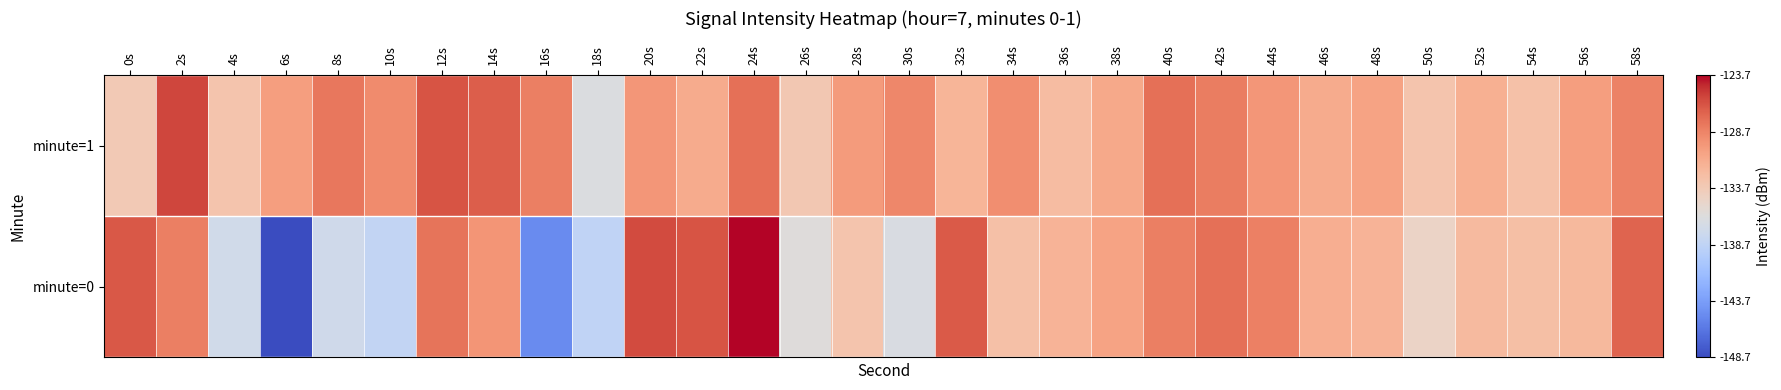

Reading right to left, transcribe all the data shown in this chart.

minute=0: 58s=0.9	56s=0.7	54s=0.6	52s=0.7	50s=0.6	48s=0.7	46s=0.7	44s=0.8	42s=0.8	40s=0.8	38s=0.7	36s=0.7	34s=0.6	32s=0.9	30s=0.5	28s=0.6	26s=0.5	24s=1.0	22s=0.9	20s=0.9	18s=0.4	16s=0.2	14s=0.8	12s=0.8	10s=0.4	8s=0.5	6s=0.0	4s=0.5	2s=0.8	0s=0.9
minute=1: 58s=0.8	56s=0.7	54s=0.6	52s=0.7	50s=0.6	48s=0.7	46s=0.7	44s=0.8	42s=0.8	40s=0.8	38s=0.7	36s=0.7	34s=0.8	32s=0.7	30s=0.8	28s=0.7	26s=0.6	24s=0.8	22s=0.7	20s=0.8	18s=0.5	16s=0.8	14s=0.9	12s=0.9	10s=0.8	8s=0.8	6s=0.7	4s=0.6	2s=0.9	0s=0.6